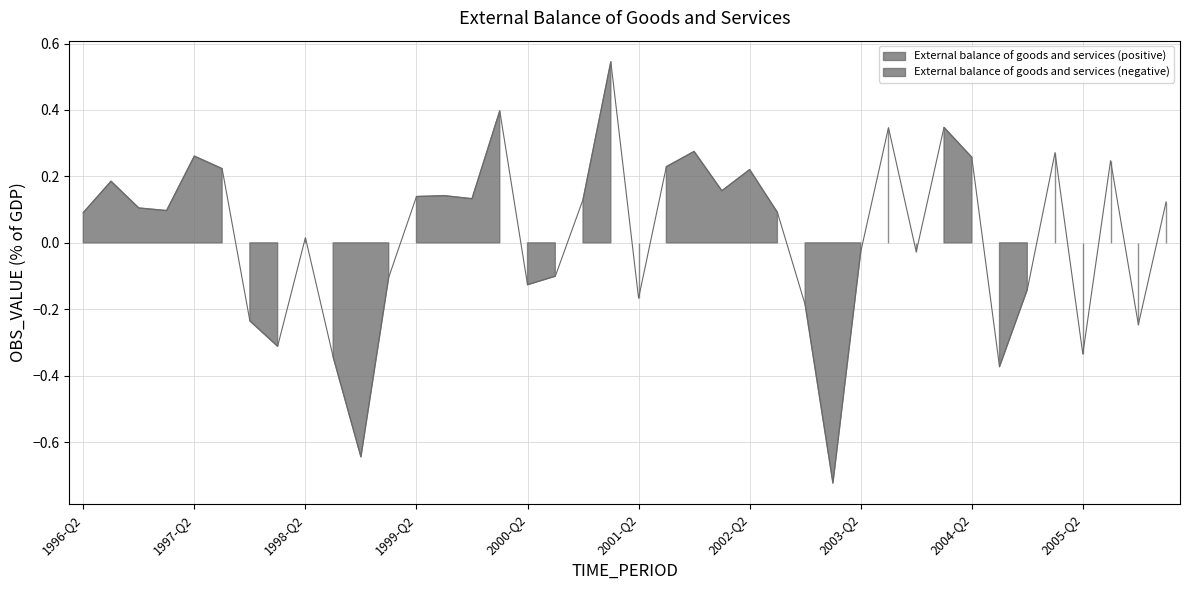

List the labels in order of value, smallest first.

2003-Q1, 1998-Q4, 2004-Q3, 1998-Q3, 2005-Q2, 1998-Q1, 2005-Q4, 1997-Q4, 2002-Q4, 2001-Q2, 2004-Q4, 2000-Q2, 1999-Q1, 2000-Q3, 2003-Q2, 2003-Q4, 1998-Q2, 1996-Q2, 2002-Q3, 1997-Q1, 1996-Q4, 2006-Q1, 2000-Q4, 1999-Q4, 1999-Q2, 1999-Q3, 2002-Q1, 1996-Q3, 2002-Q2, 1997-Q3, 2001-Q3, 2005-Q3, 2004-Q2, 1997-Q2, 2005-Q1, 2001-Q4, 2003-Q3, 2004-Q1, 2000-Q1, 2001-Q1